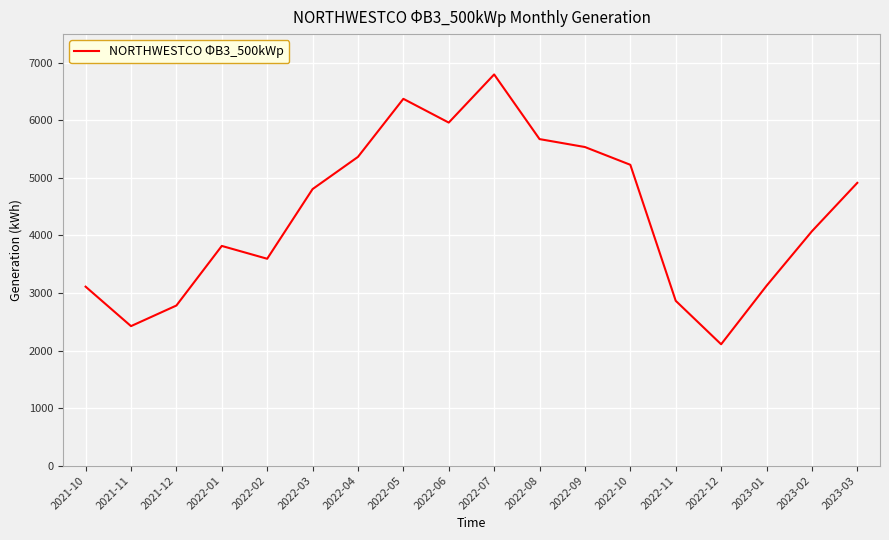

How many lines are shown in the chart?

1